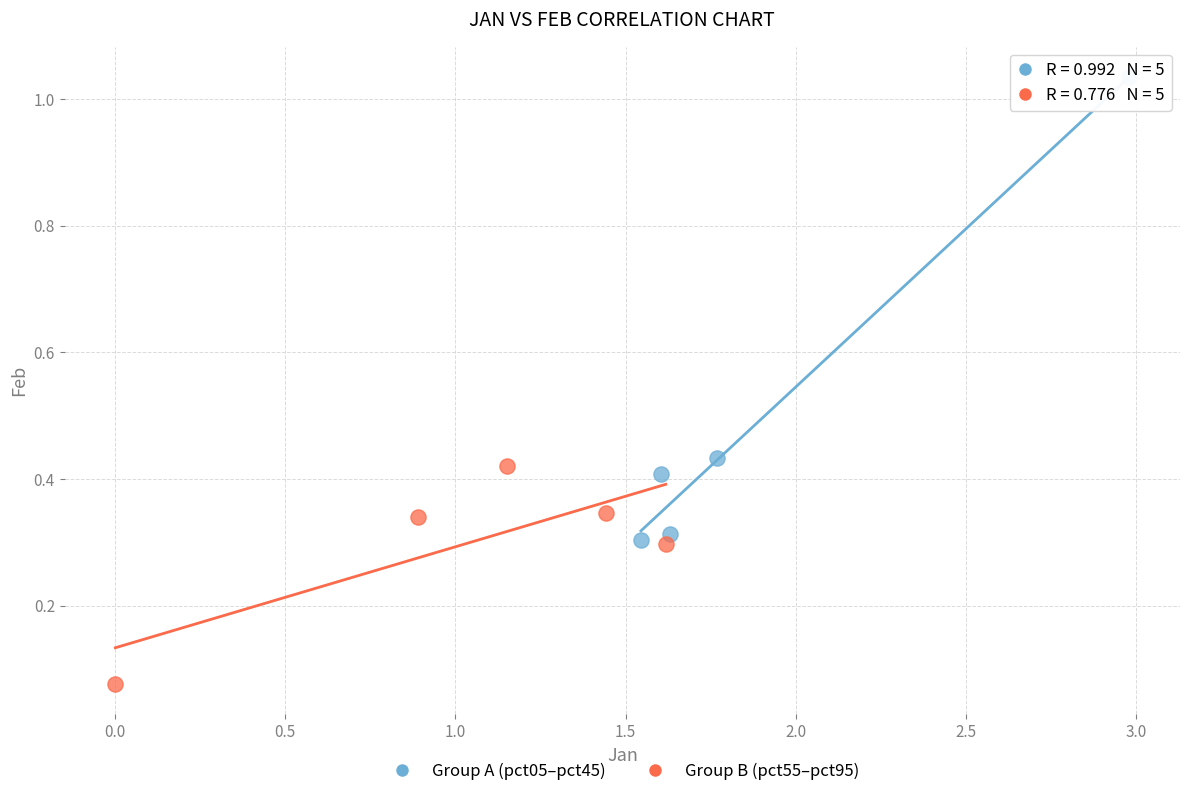

Which series has the widest spread of Y values?

Group A (pct05–pct45)